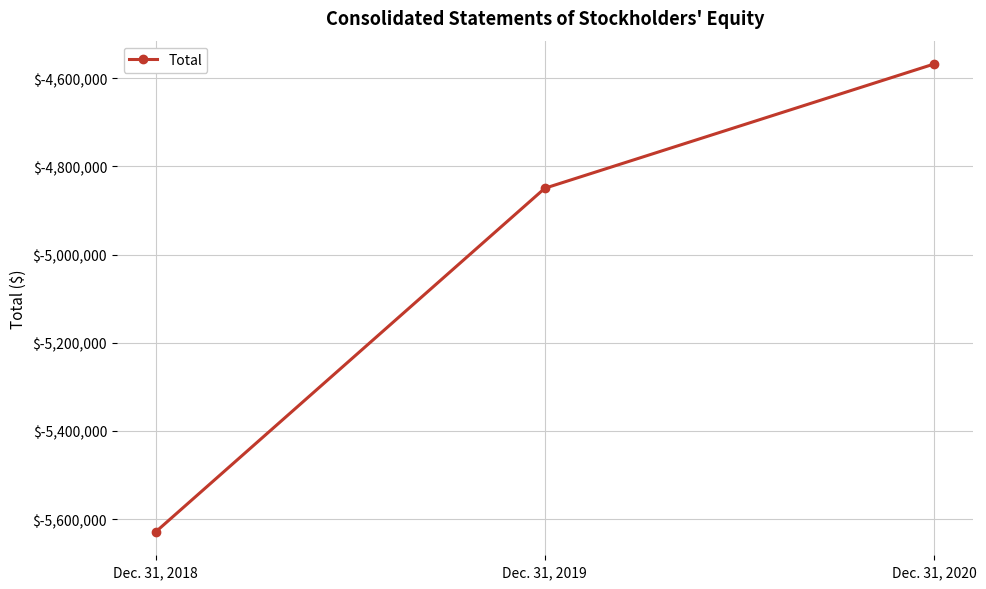

Rank the categories by value from lowest to highest.

Dec. 31, 2018, Dec. 31, 2019, Dec. 31, 2020